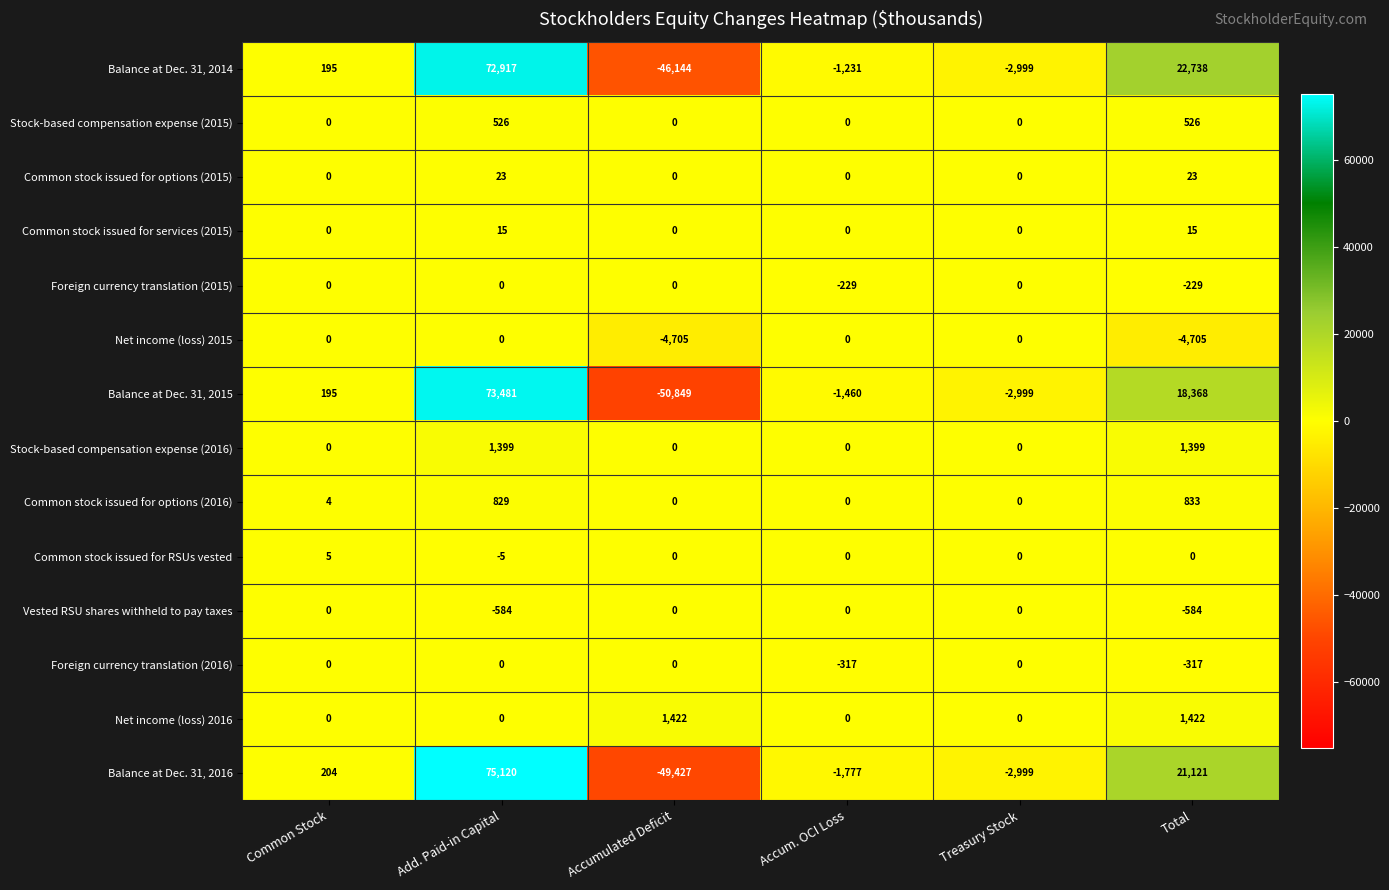

What is the spread (max minus min) of values at Add. Paid-in Capital?

75704